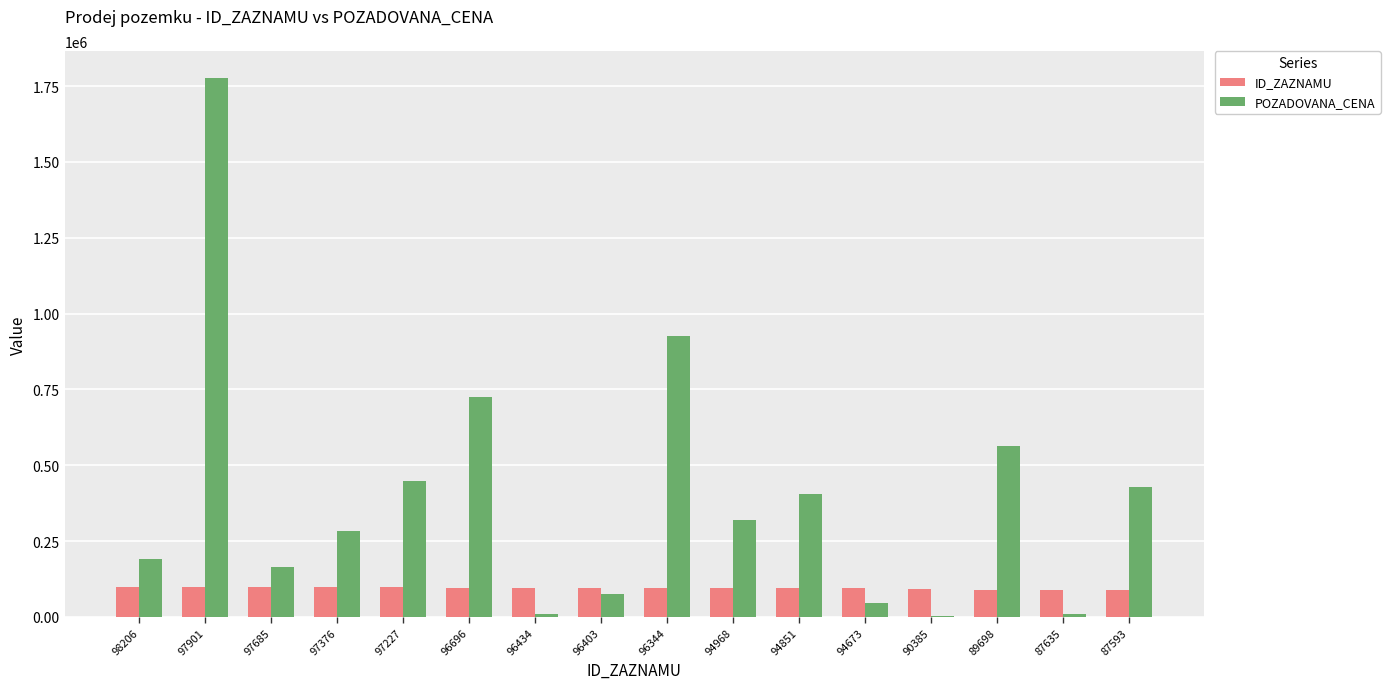

At which category is the sum across all series the highest?

97901